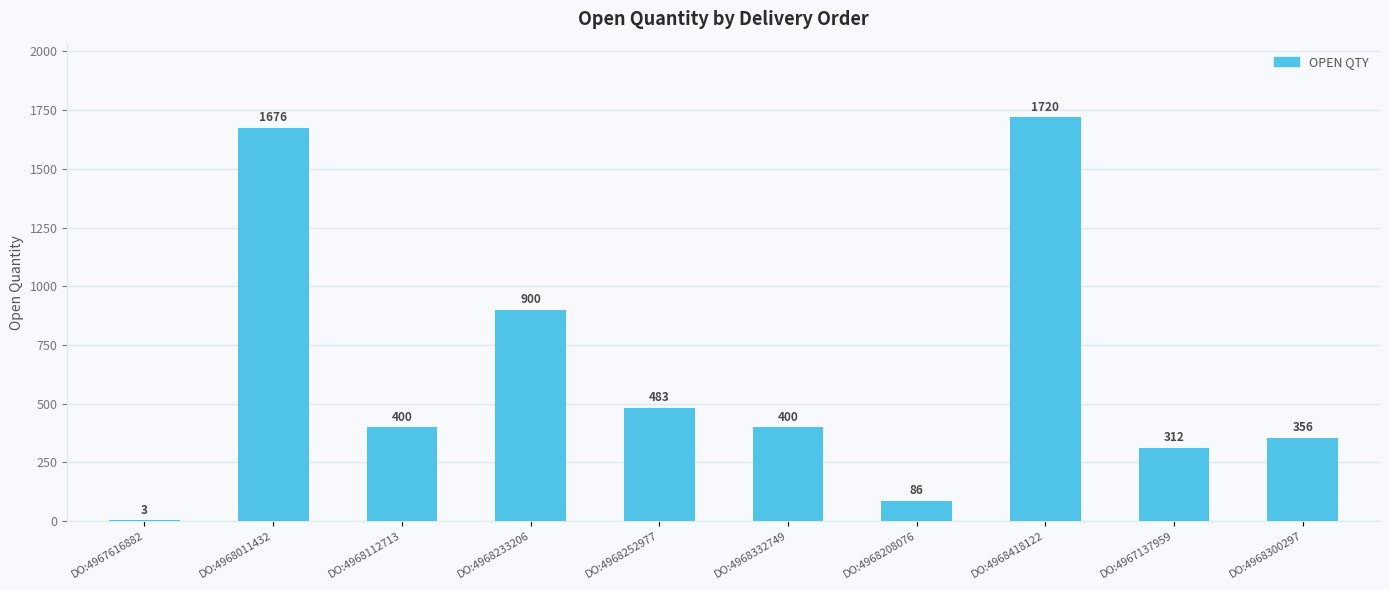

Count the number of data series in this chart.

1